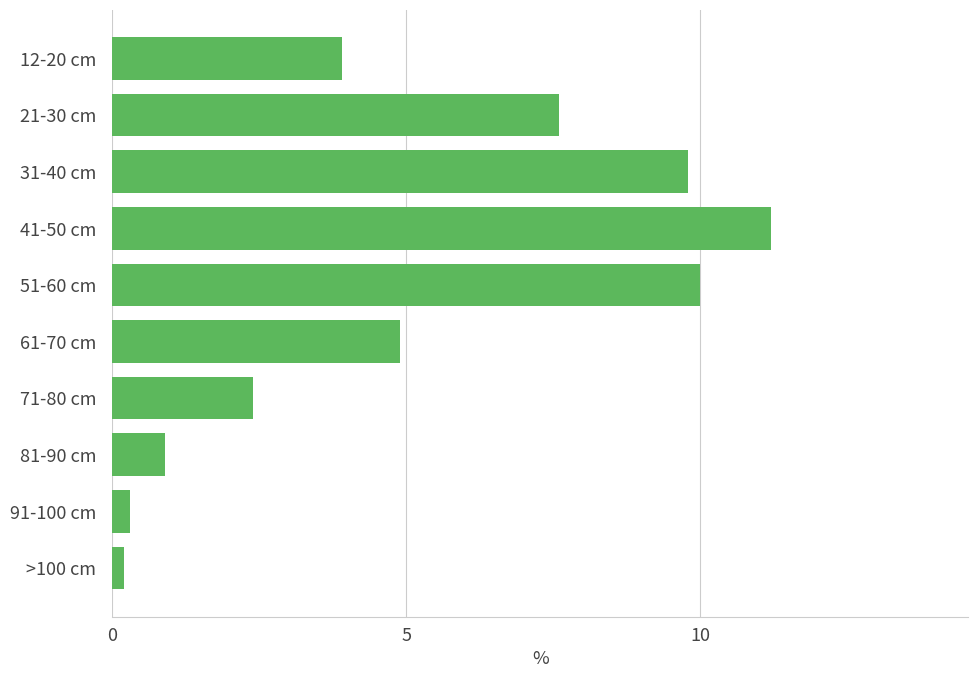

The chart shows a value of 2.1 at 12-20 cm. True or false?

False